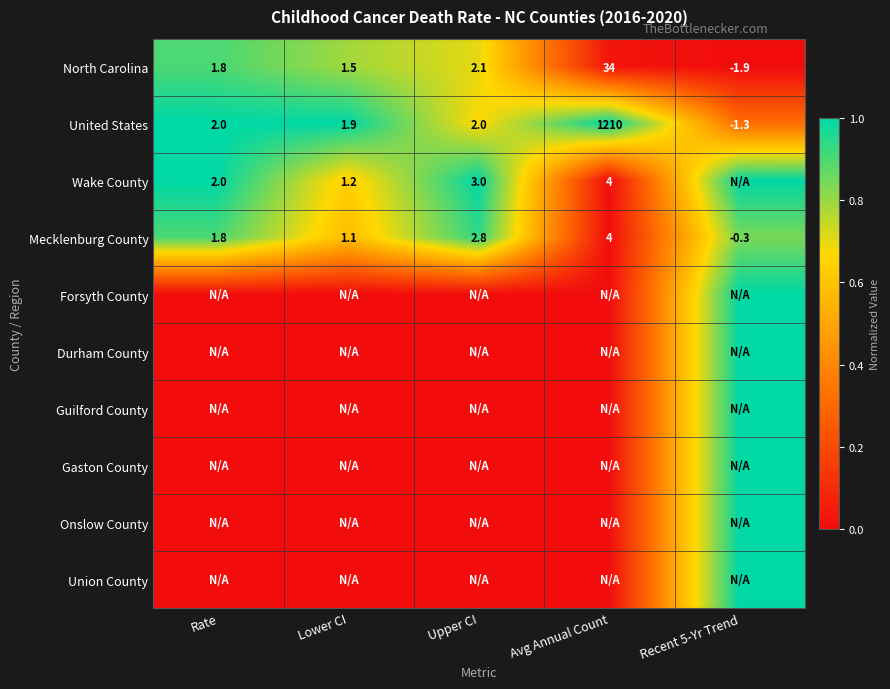

The value of Wake County at Upper CI is 3.0. True or false?

True